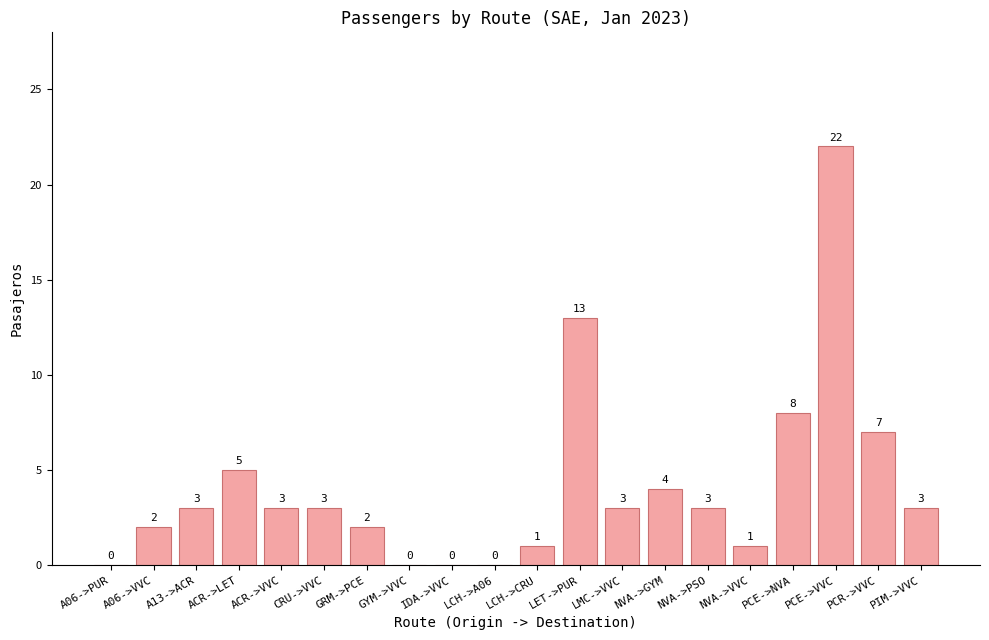

What is the sum of all values?

83